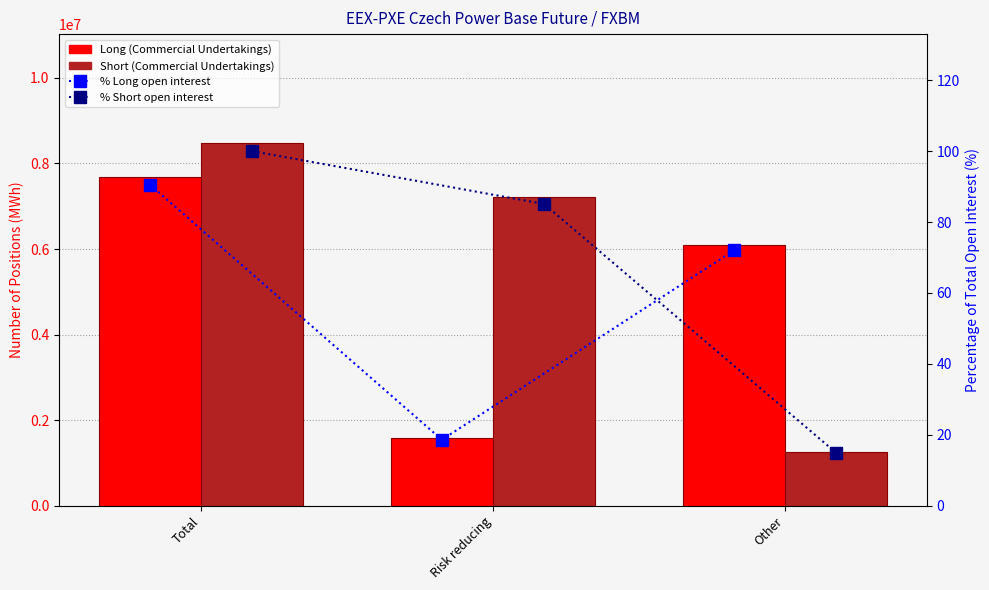

What is the value of the Long (Commercial Undertakings) bar at the 1st from the left?

7680221.0